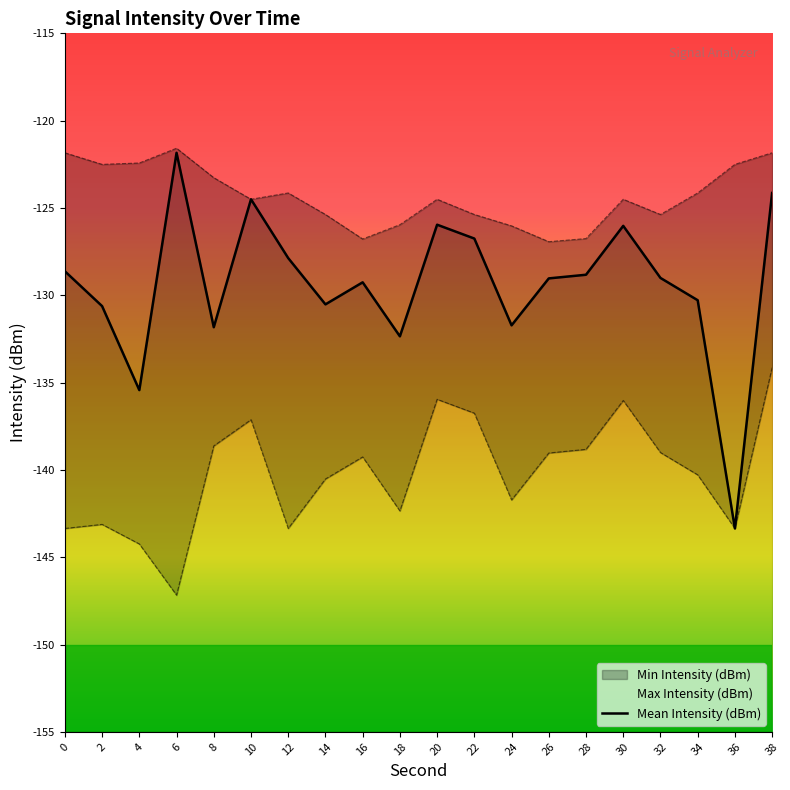

List the labels in order of value, smallest first.

36, 4, 18, 8, 24, 2, 14, 34, 16, 26, 32, 28, 0, 12, 22, 30, 20, 10, 38, 6